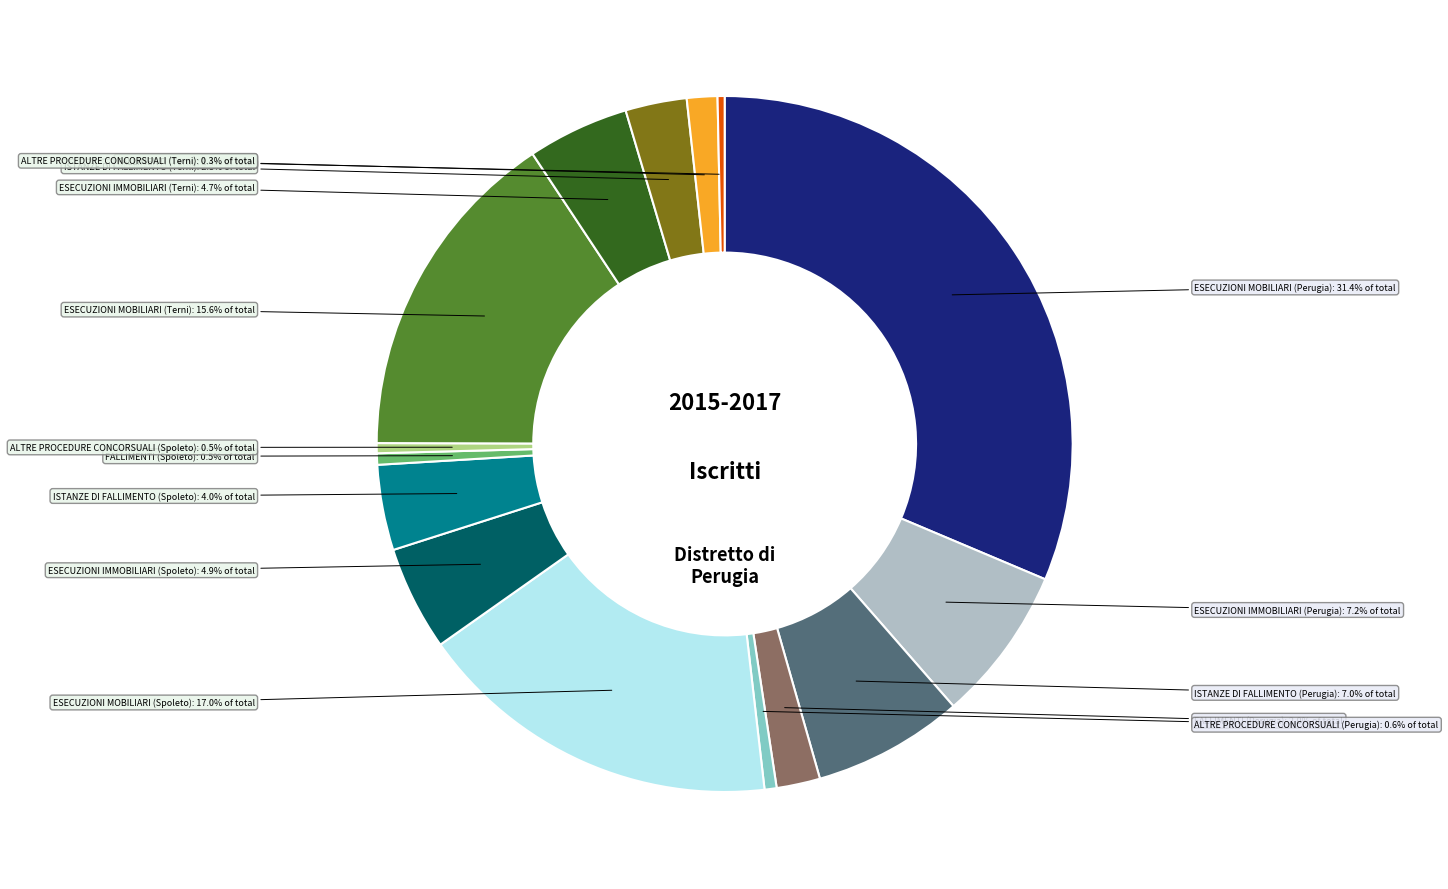

Does any single category account for the majority?

No